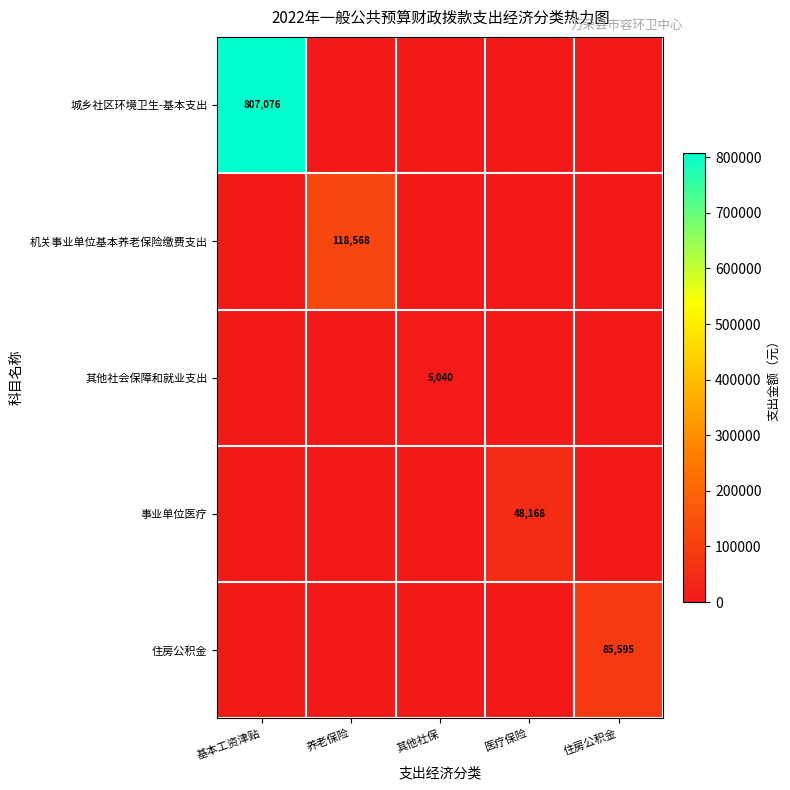

The value of 机关事业单位基本养老保险缴费支出 at 养老保险 is 74533. True or false?

False